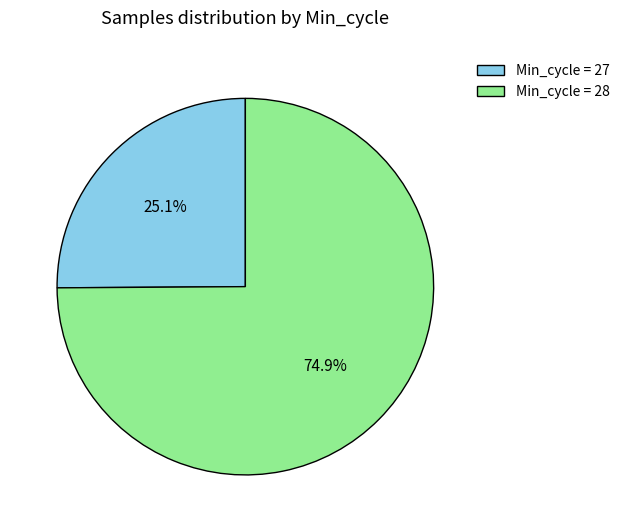

Does any single category account for the majority?

Yes